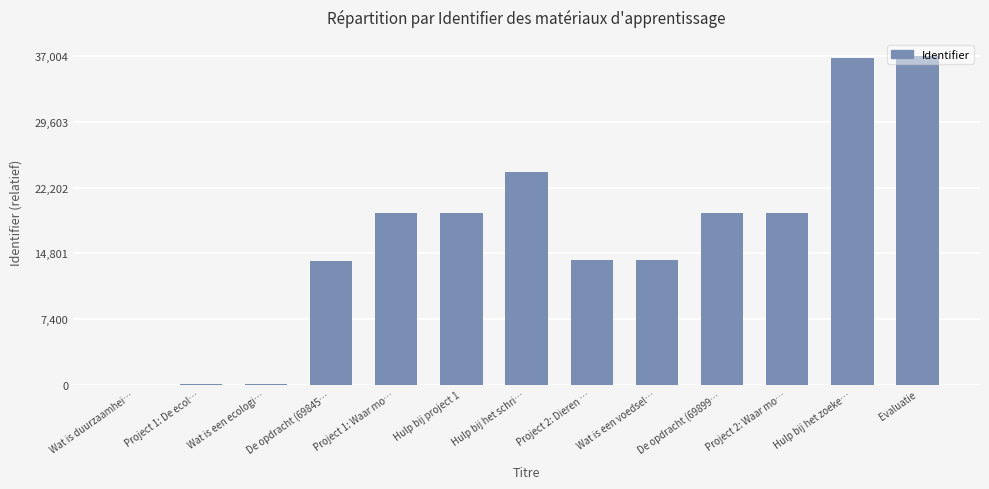

Between Project 2: Waar mo… and Hulp bij het zoeke…, which is larger?

Hulp bij het zoeke…